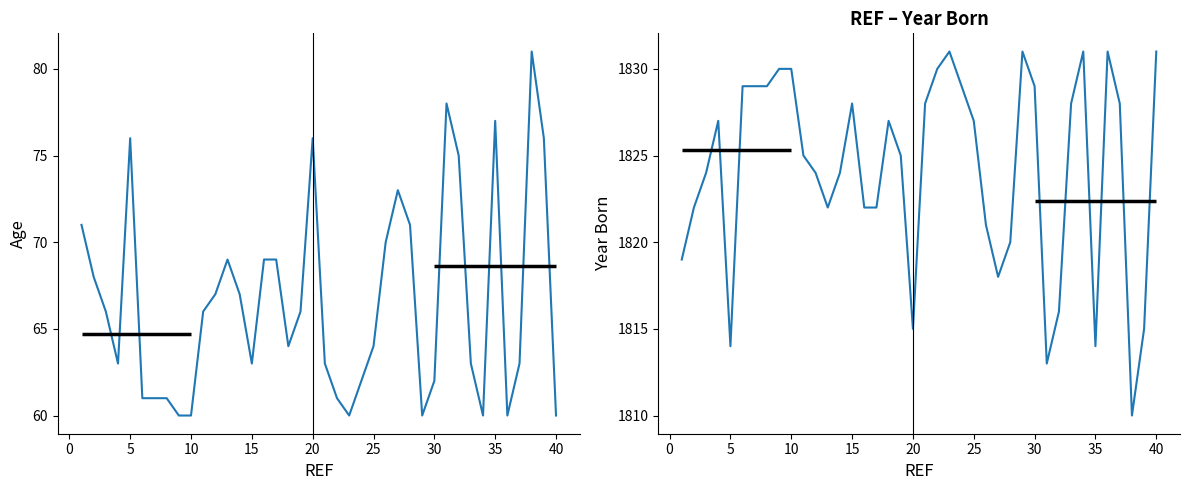

List the series in order of their peak value, highest first.

Year Born, Age